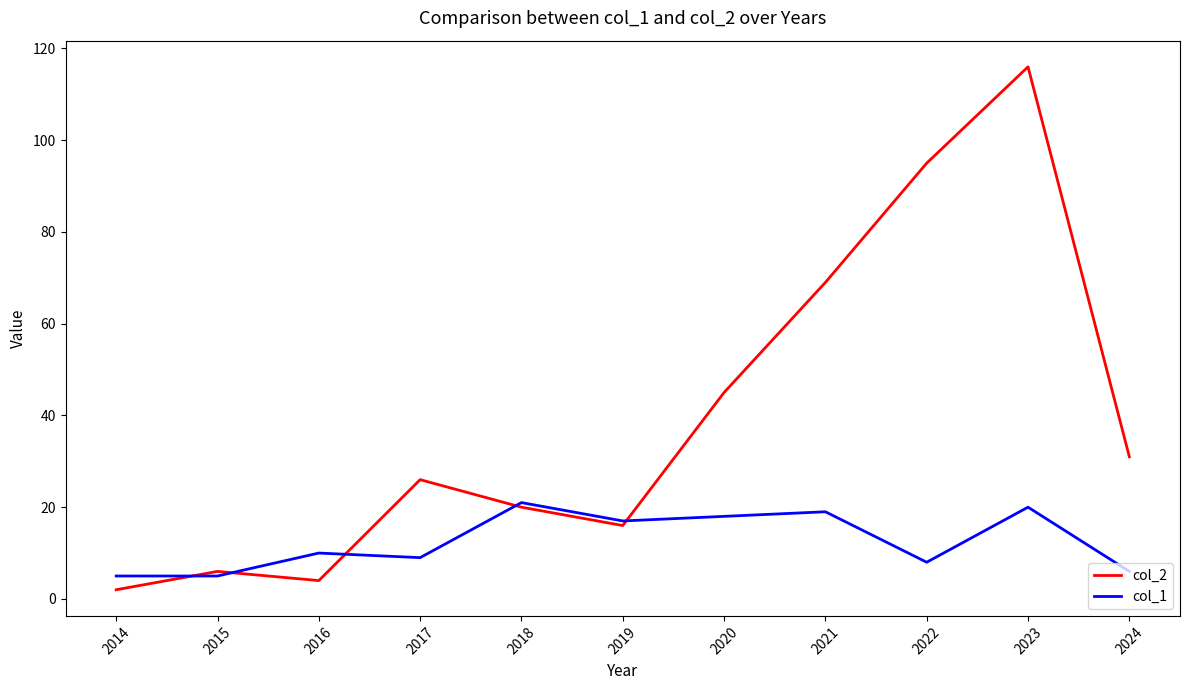

Reading left to right, transcribe all the data shown in this chart.

col_2: 2	6	4	26	20	16	45	69	95	116	31
col_1: 5	5	10	9	21	17	18	19	8	20	6